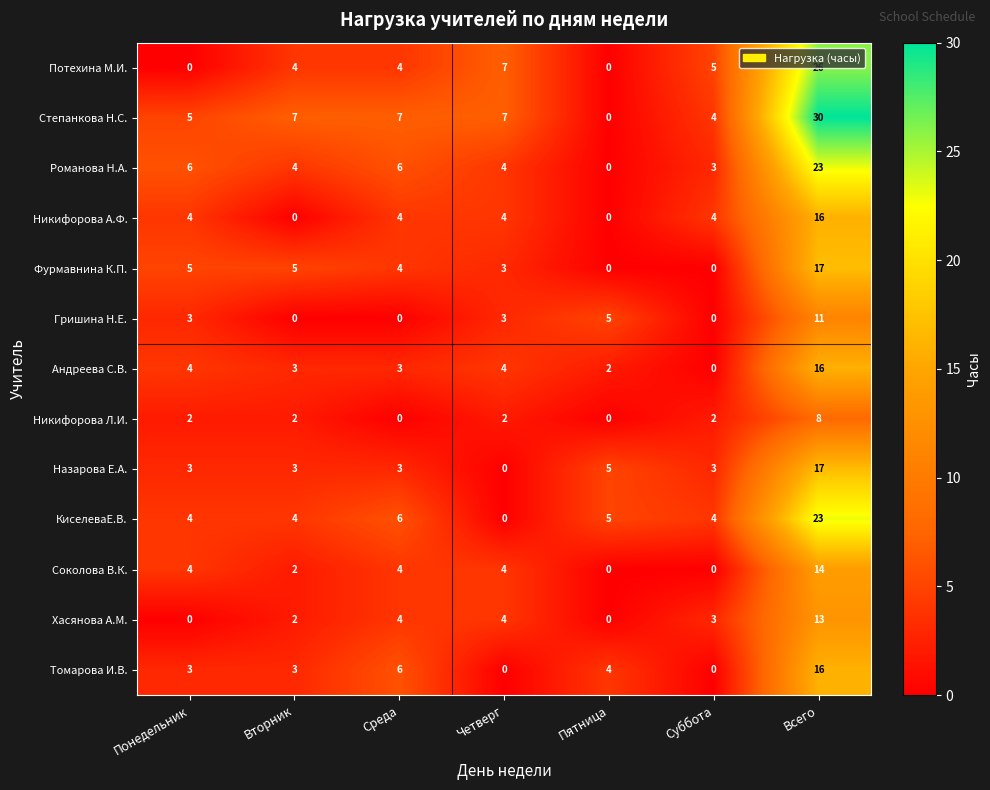

At which label is Гришина Н.Е. closest to 5?

Пятница